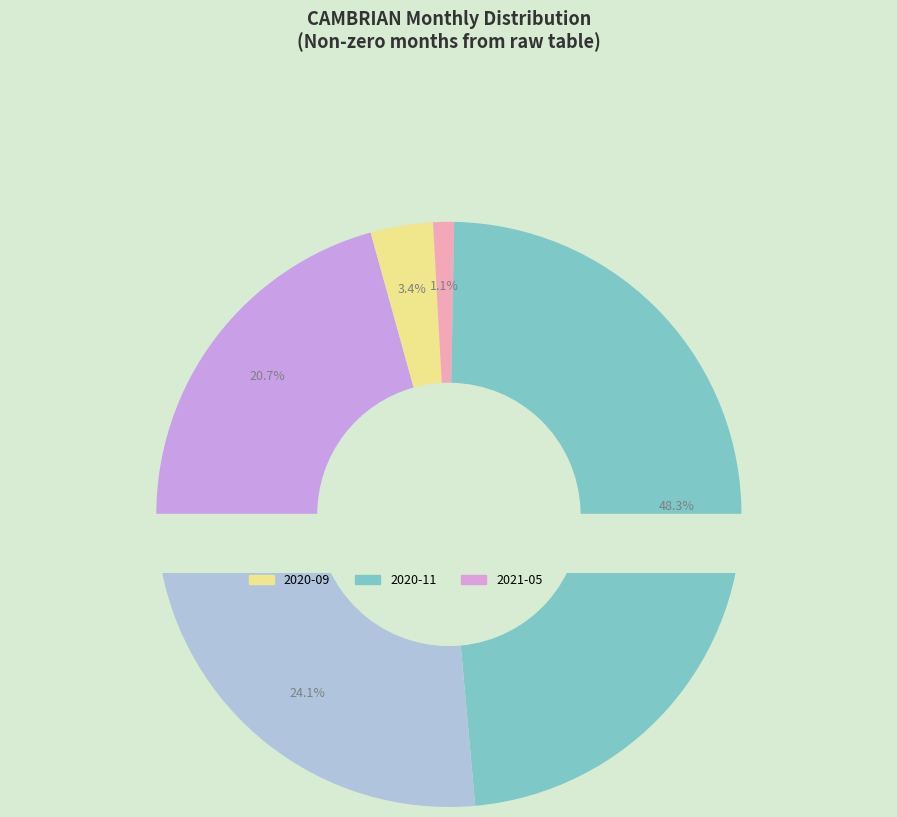

Is it true that 2020-11 is 41% of the pie?

False